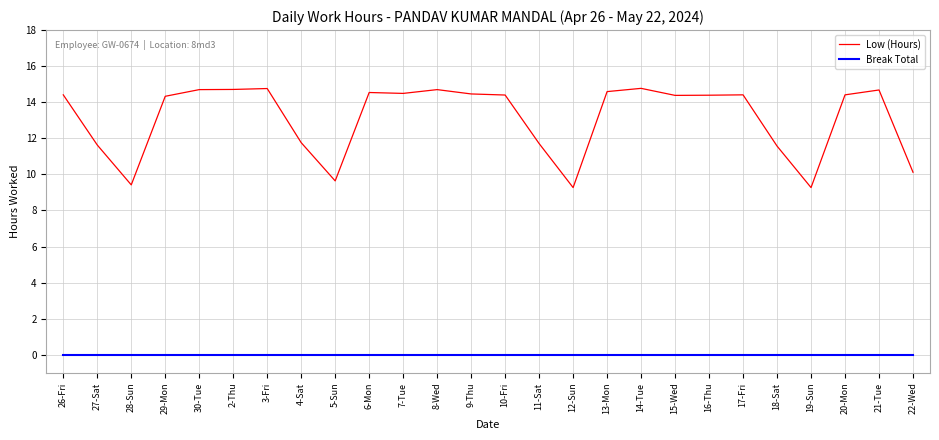

What position from the right is 19-Sun?

4